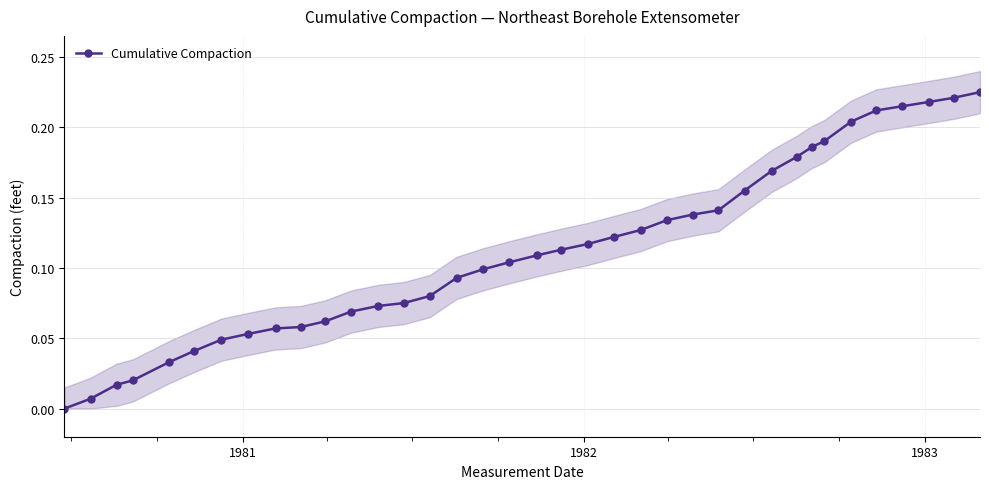

How many lines are shown in the chart?

1